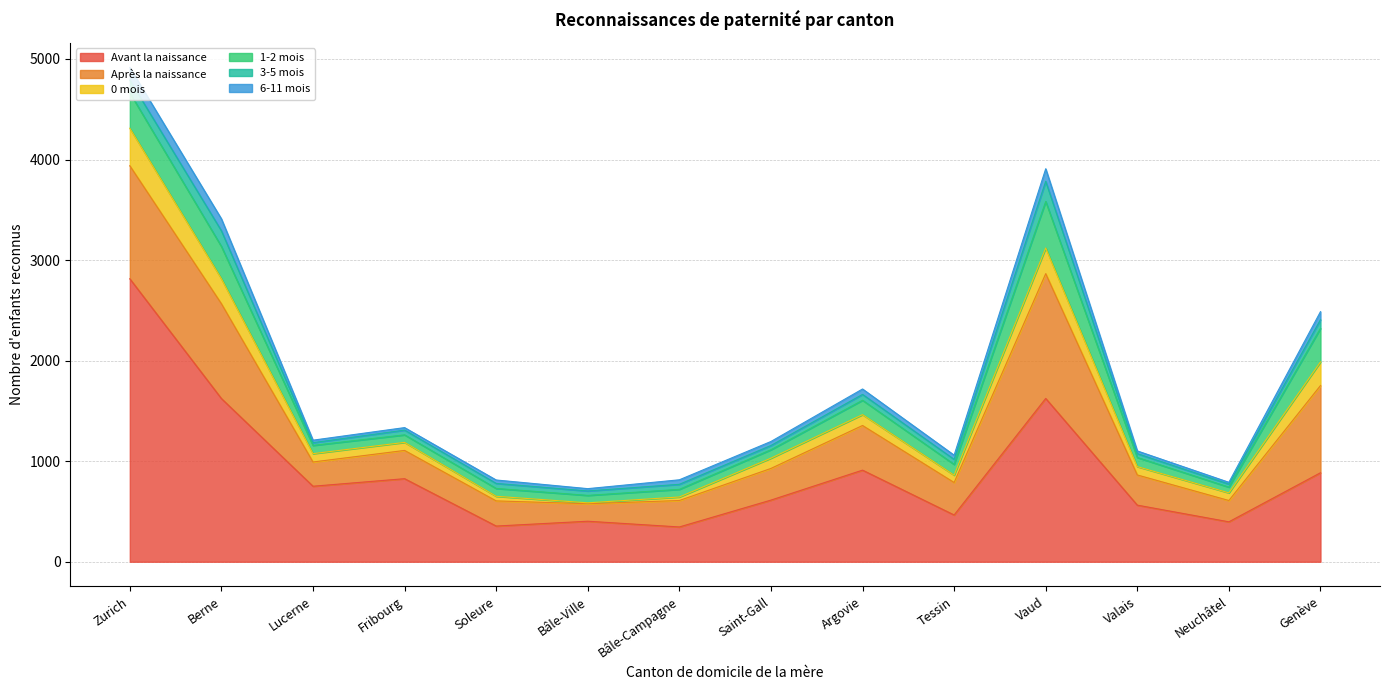

Reading left to right, list all the values displayed in this chart.

Avant la naissance: Zurich=2814	Berne=1623	Lucerne=751	Fribourg=826	Soleure=355	Bâle-Ville=403	Bâle-Campagne=346	Saint-Gall=613	Argovie=911	Tessin=465	Vaud=1624	Valais=563	Neuchâtel=397	Genève=885
Après la naissance: Zurich=1124	Berne=943	Lucerne=241	Fribourg=281	Soleure=250	Bâle-Ville=174	Bâle-Campagne=263	Saint-Gall=315	Argovie=444	Tessin=323	Vaud=1241	Valais=300	Neuchâtel=212	Genève=867
0 mois: Zurich=373	Berne=249	Lucerne=83	Fribourg=80	Soleure=46	Bâle-Ville=9	Bâle-Campagne=35	Saint-Gall=102	Argovie=108	Tessin=73	Vaud=255	Valais=83	Neuchâtel=76	Genève=235
1-2 mois: Zurich=352	Berne=320	Lucerne=82	Fribourg=75	Soleure=78	Bâle-Ville=74	Bâle-Campagne=76	Saint-Gall=84	Argovie=143	Tessin=107	Vaud=463	Valais=91	Neuchâtel=57	Genève=334
3-5 mois: Zurich=126	Berne=156	Lucerne=27	Fribourg=47	Soleure=50	Bâle-Ville=44	Bâle-Campagne=50	Saint-Gall=42	Argovie=58	Tessin=50	Vaud=200	Valais=38	Neuchâtel=30	Genève=86
6-11 mois: Zurich=126	Berne=119	Lucerne=25	Fribourg=25	Soleure=34	Bâle-Ville=23	Bâle-Campagne=45	Saint-Gall=40	Argovie=54	Tessin=42	Vaud=125	Valais=27	Neuchâtel=18	Genève=80